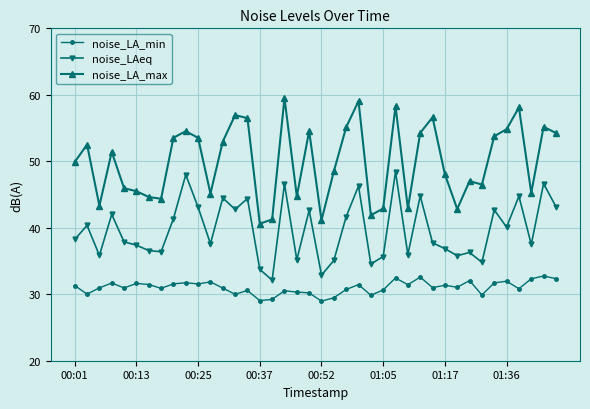

What is the value of the noise_LA_max point at the 38th from the left?

45.2